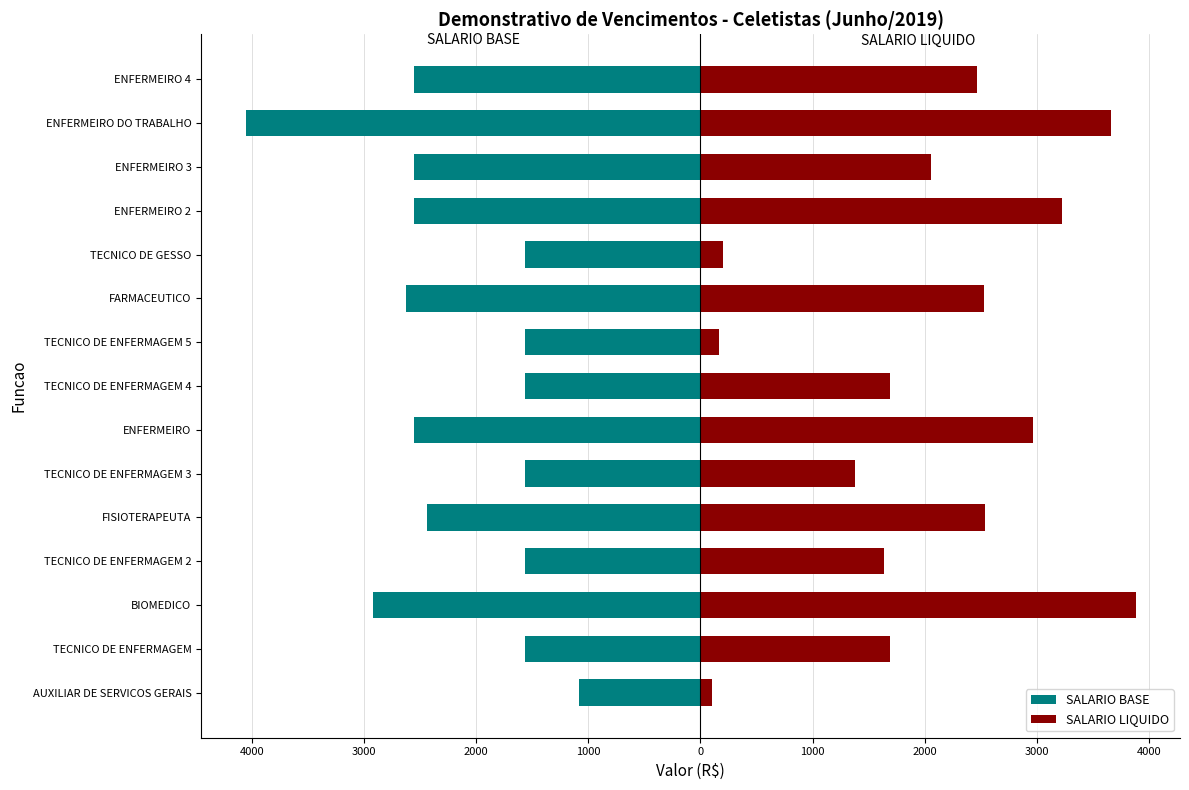

How many series are shown in this chart?

2